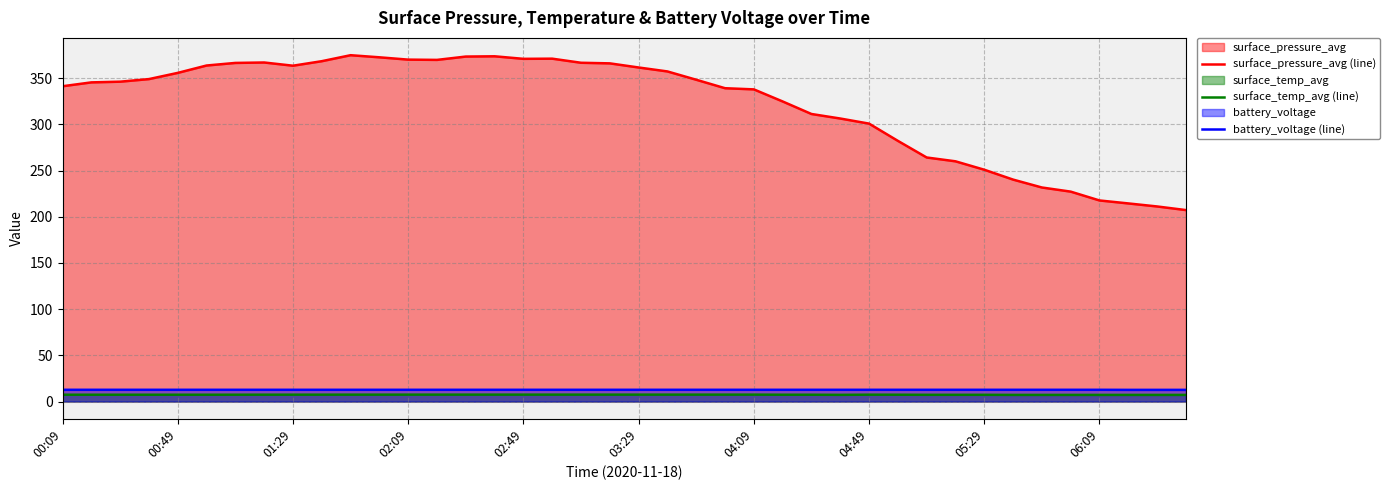

True or false: surface_pressure_avg (line) and battery_voltage (line) cross at least once.

False